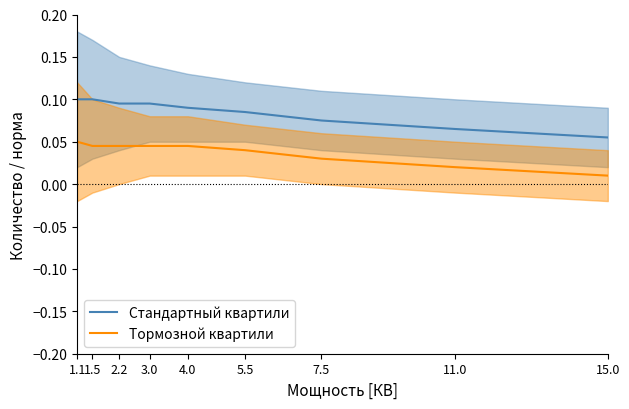

List the labels in order of Стандартный квартили value, smallest first.

15.0, 11.0, 7.5, 5.5, 4.0, 2.2, 3.0, 1.1, 1.5